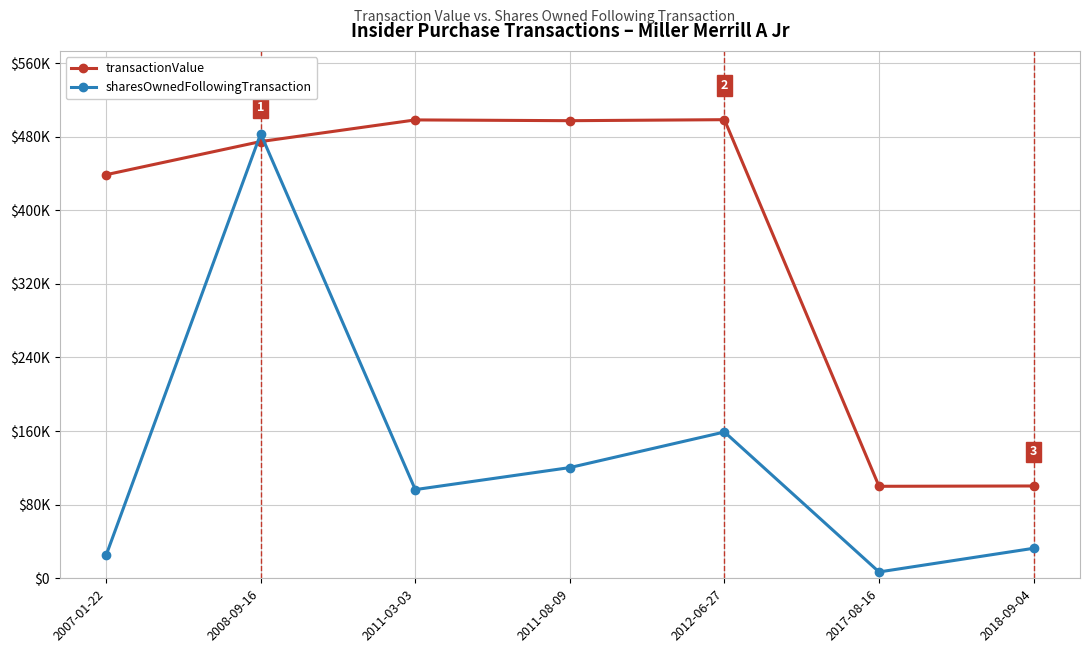

After their last crossing, which series has the higher values: transactionValue or sharesOwnedFollowingTransaction?

transactionValue